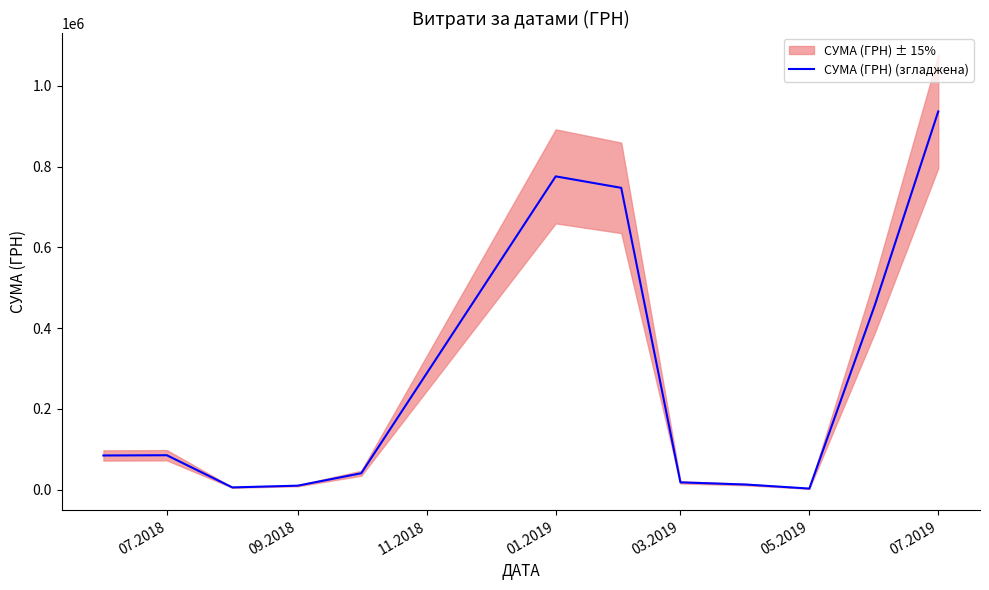

Is this an area chart (filled region under the line)?

No